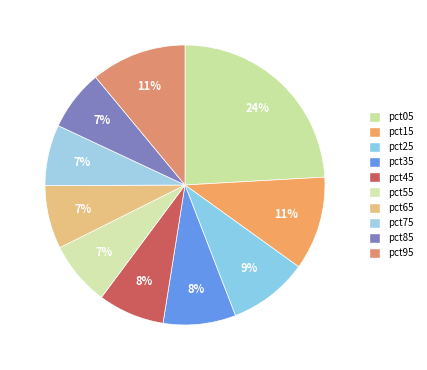

How many segments does this pie chart have?

10